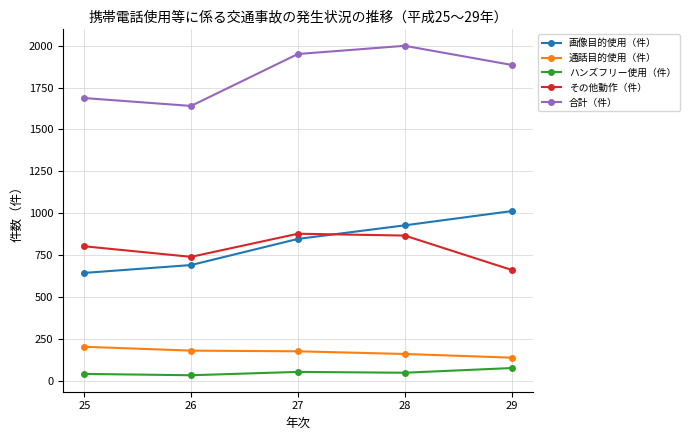

The 画像目的使用（件） series shows 194 at 26. True or false?

False